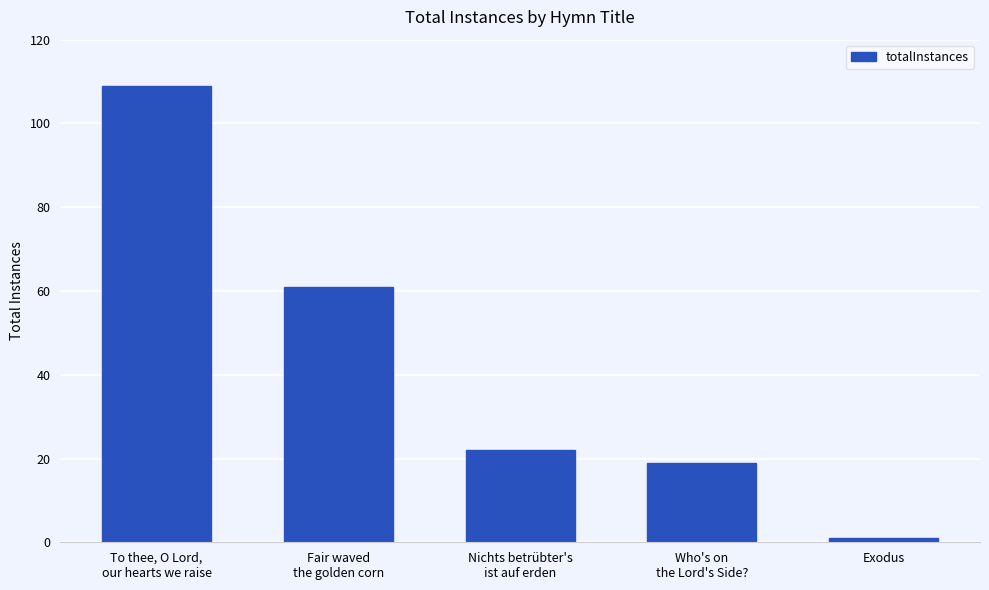

What is the label of the 3rd bar from the left?

Nichts betrübter's
ist auf erden